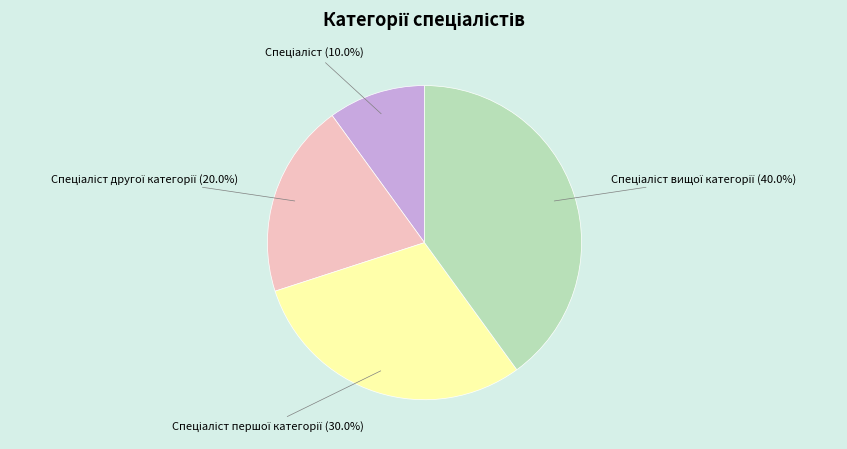

Count the number of slices in the pie.

4